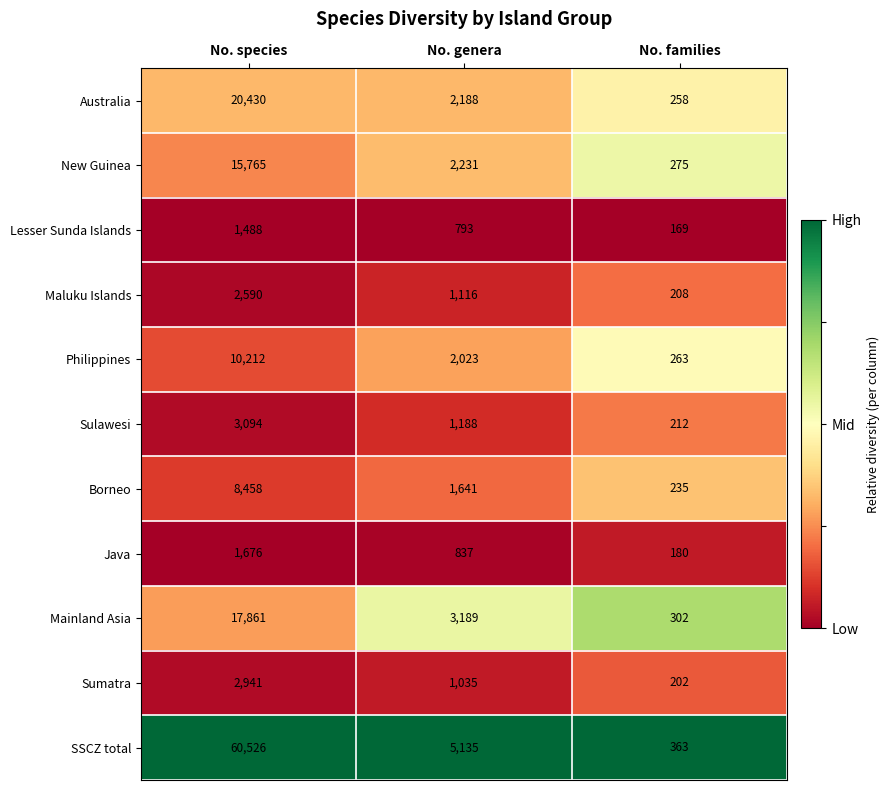

Which series has the largest range (max minus min)?

SSCZ total